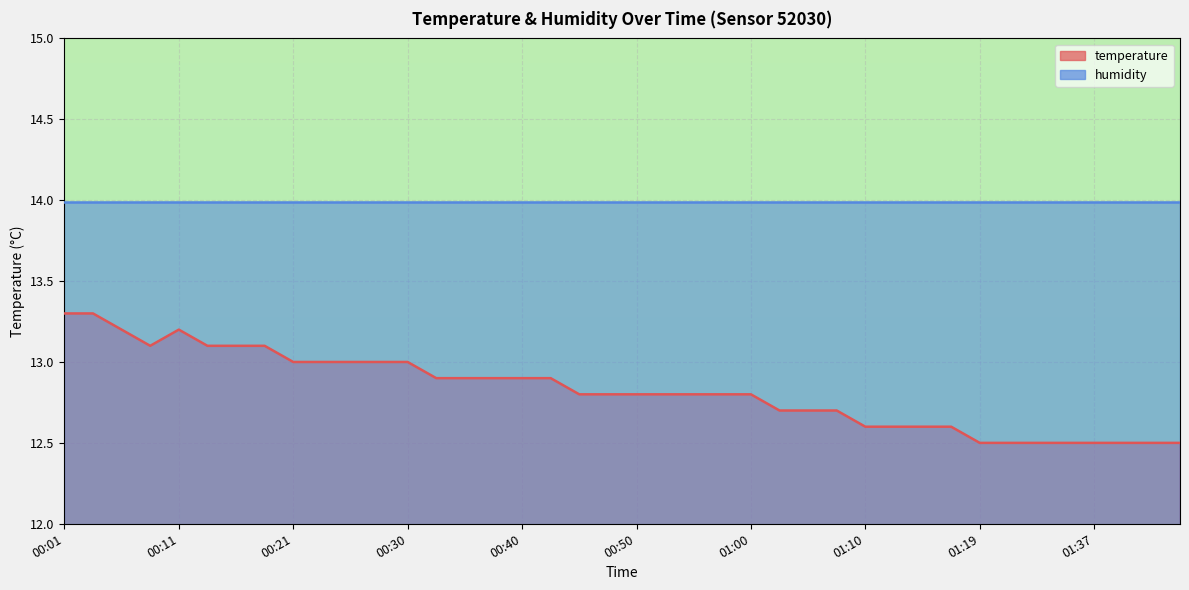

At which category does the data reach its first local peak?

00:11